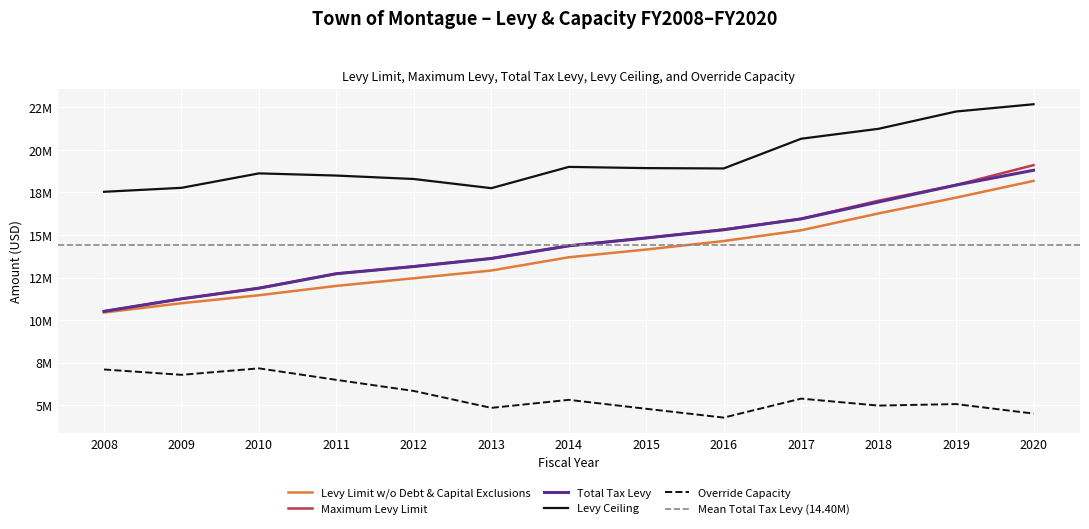

Between 2012 and 2019, which is larger?

2019